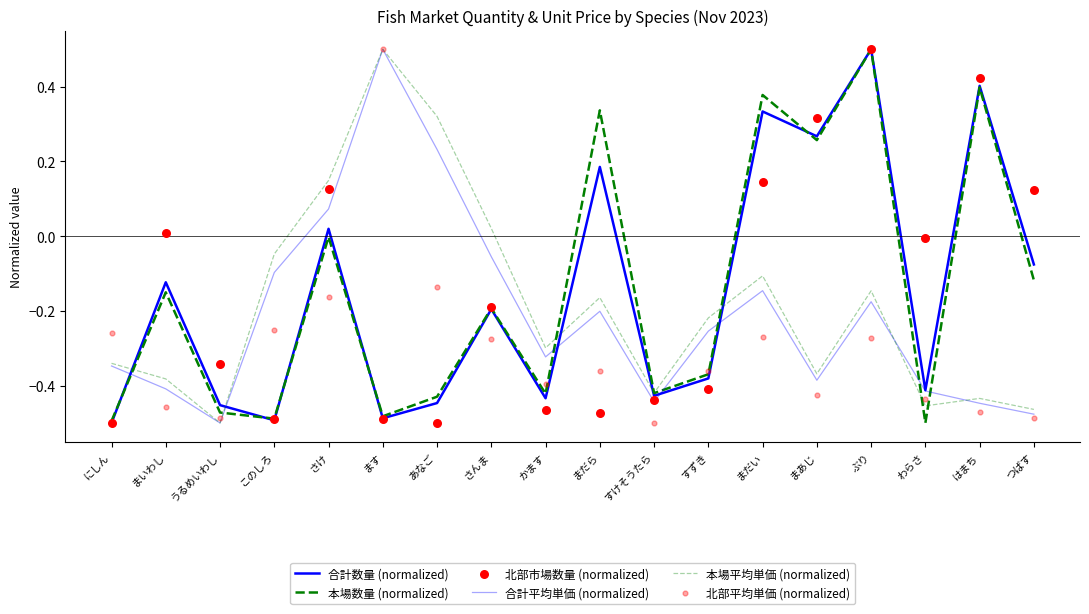

Is the value of 北部平均単価 (normalized) at あなご greater than the value of 本場数量 (normalized) at ます?

Yes